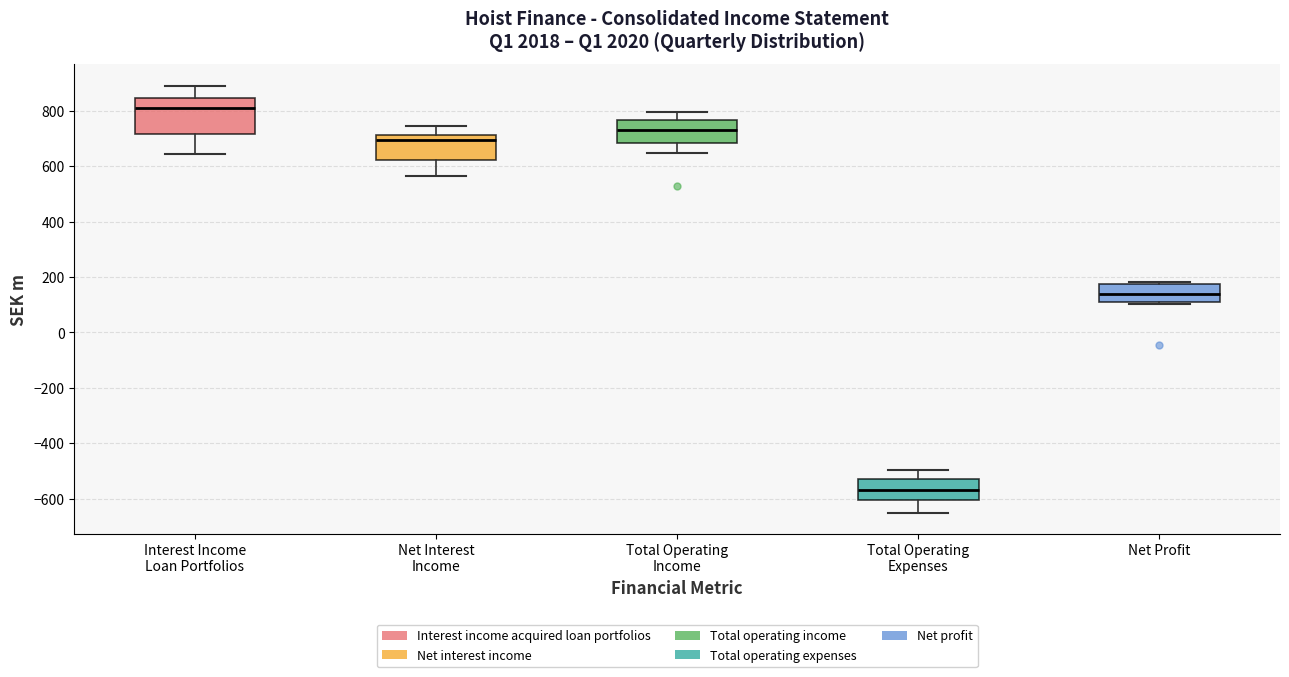

Which box's median line is the highest?

Interest Income Loan Portfolios